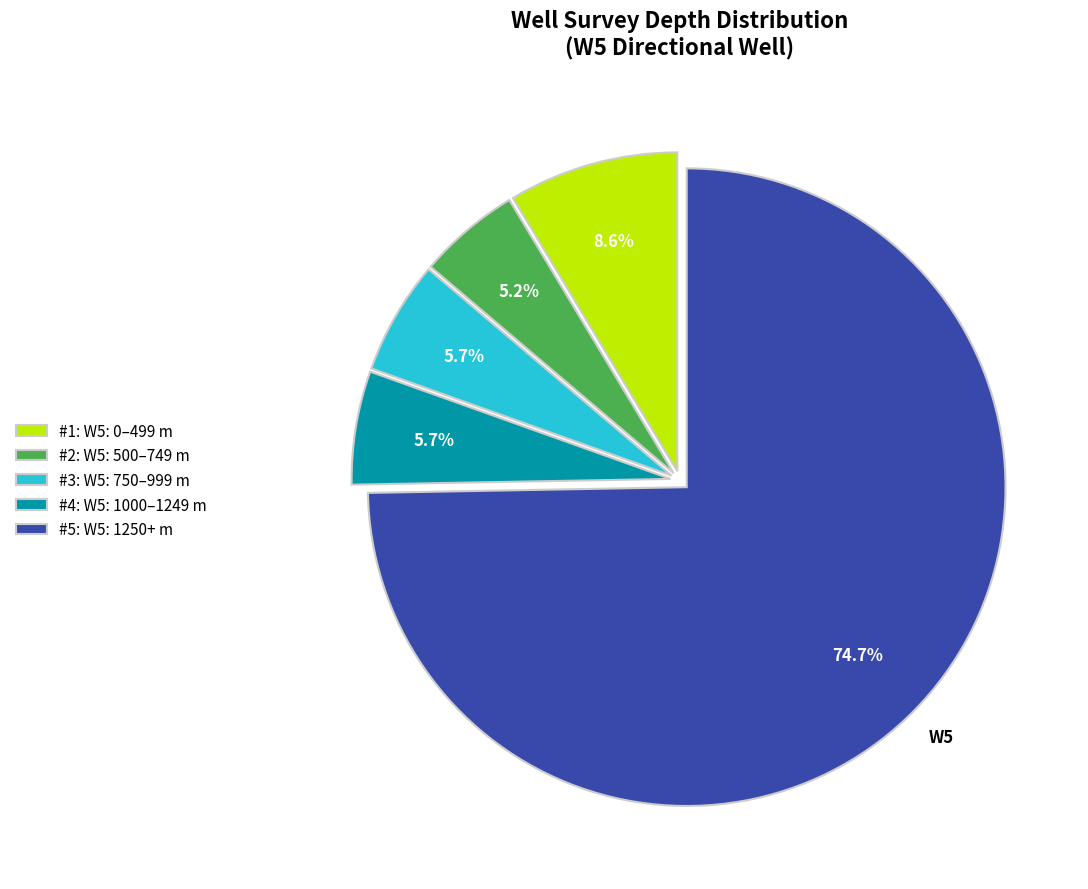

Approximately how many times larger is the value at #3: W5: 750–999 m compared to #1: W5: 0–499 m?

0.7